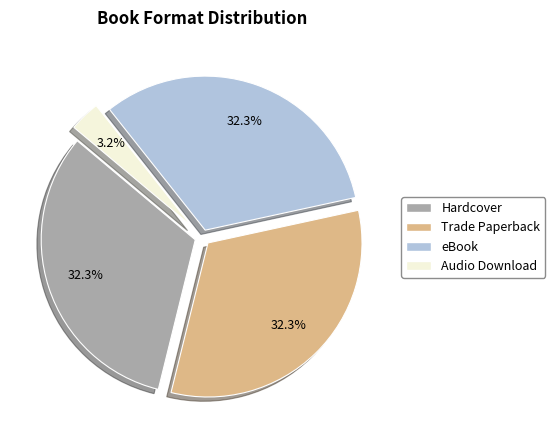

What is the smallest slice in the pie chart?

Audio Download